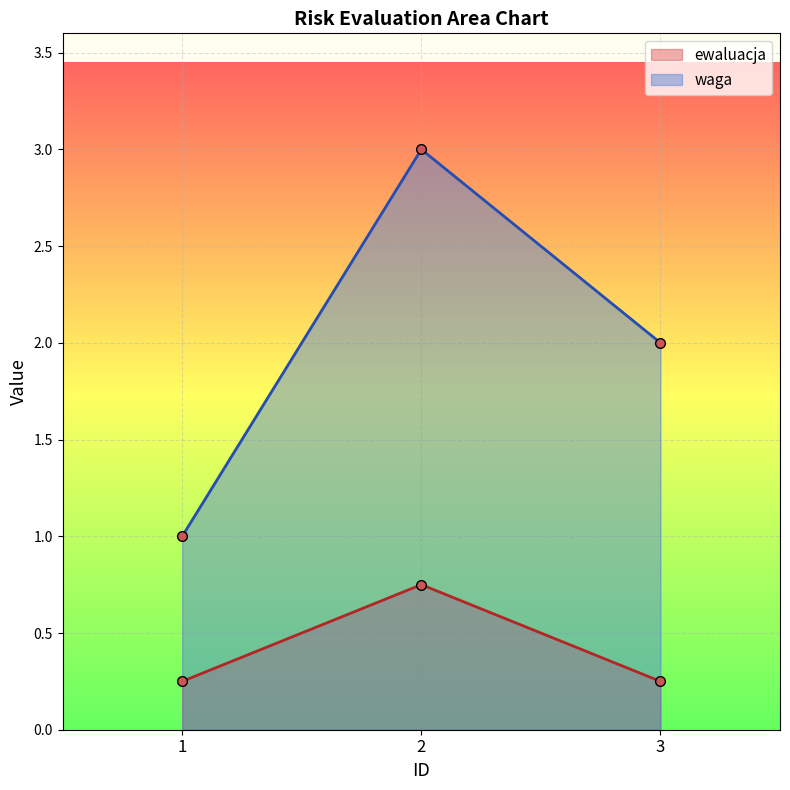

How many data points does each series have?

3